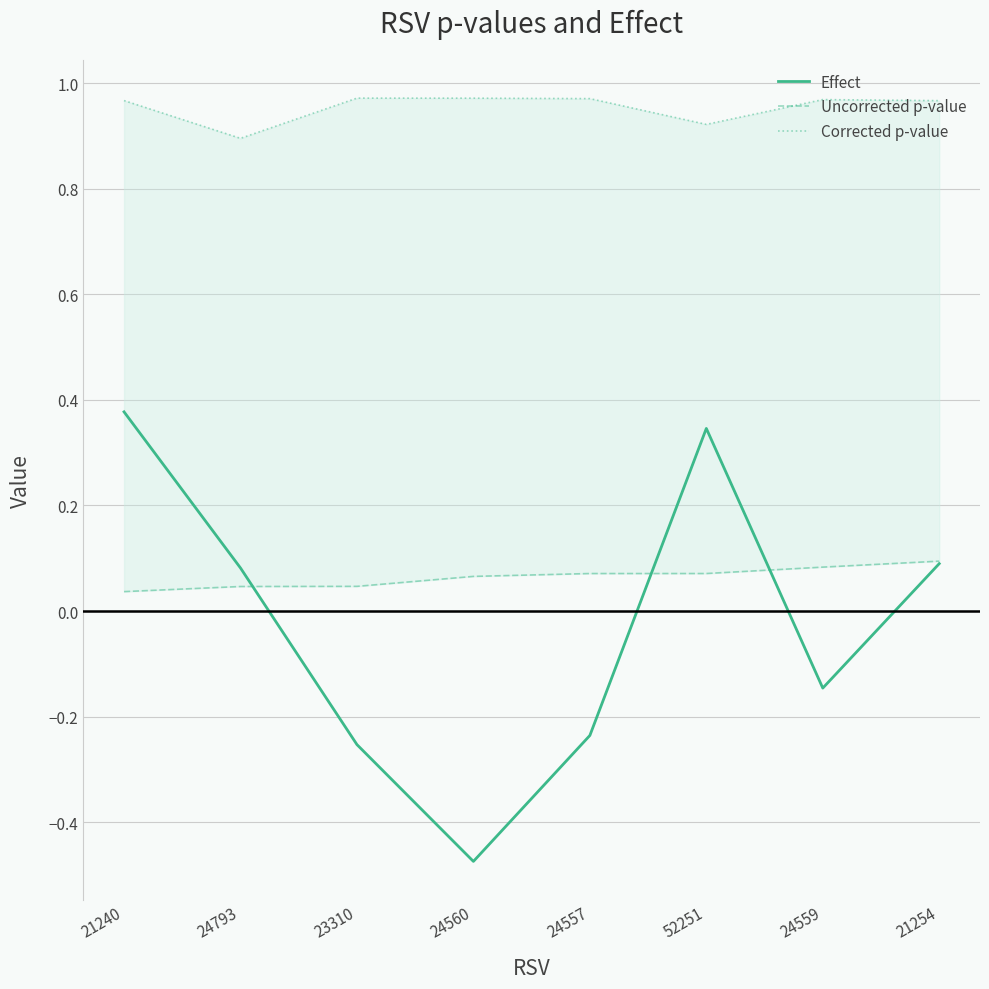

What is the label of the 3rd point from the right?

52251